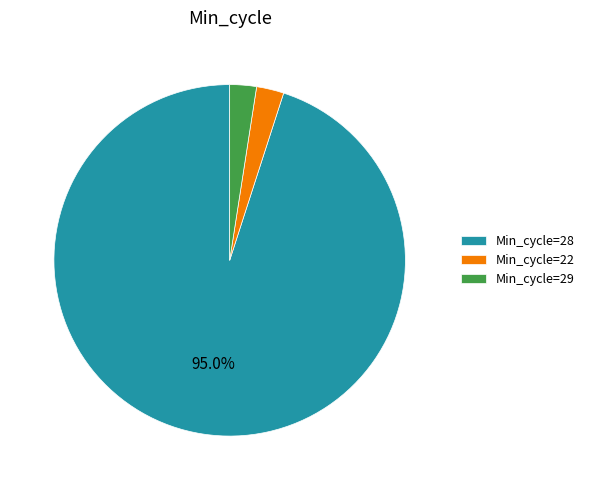

How much of the chart is everything except Min_cycle=28?

5.0%